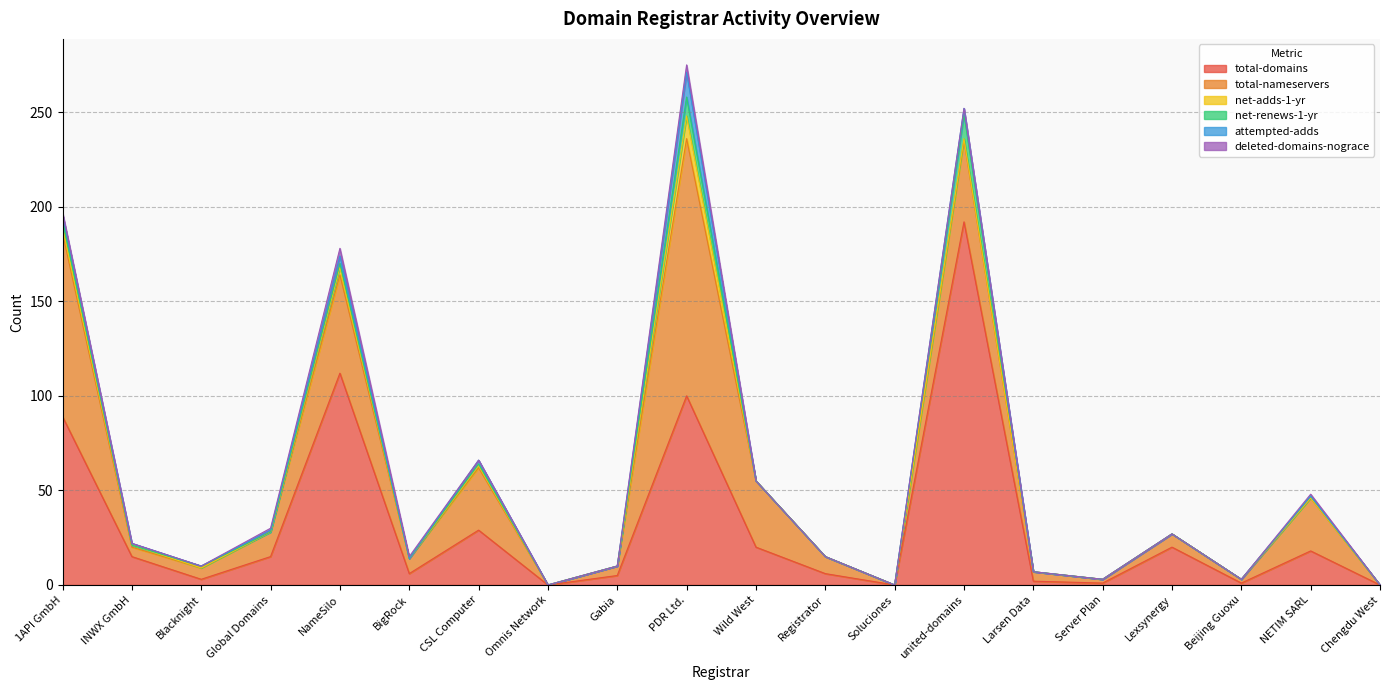

How many intersections are there between net-renews-1-yr and deleted-domains-nograce?

2